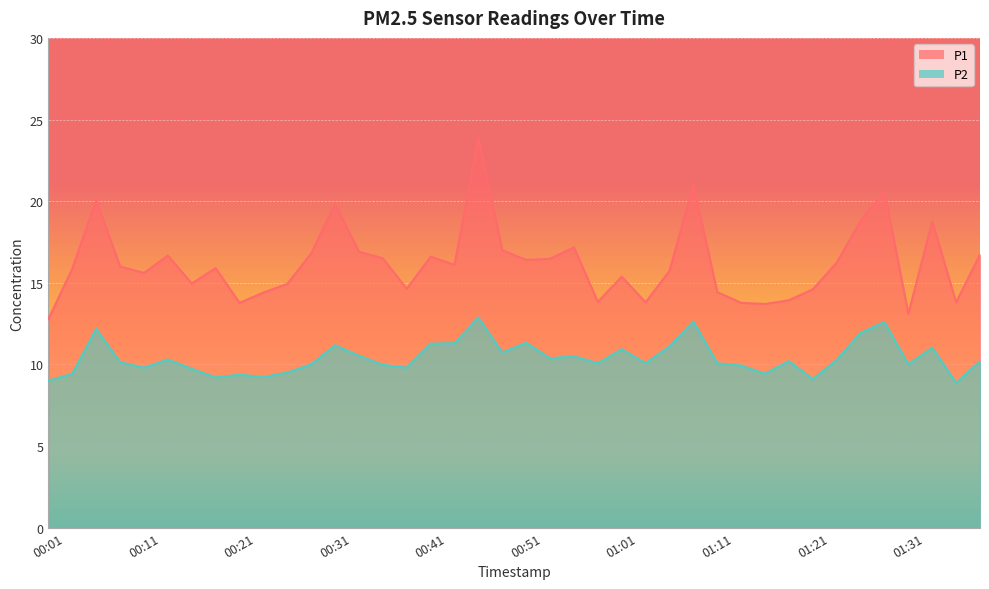

Read the P2 value at 00:11.

9.8